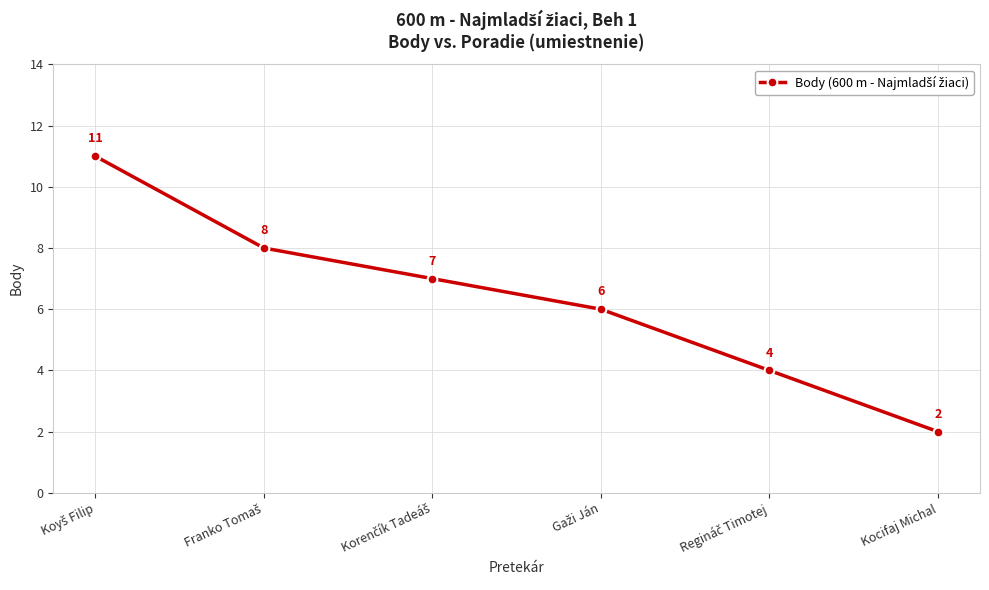

What is the greatest value displayed?

11